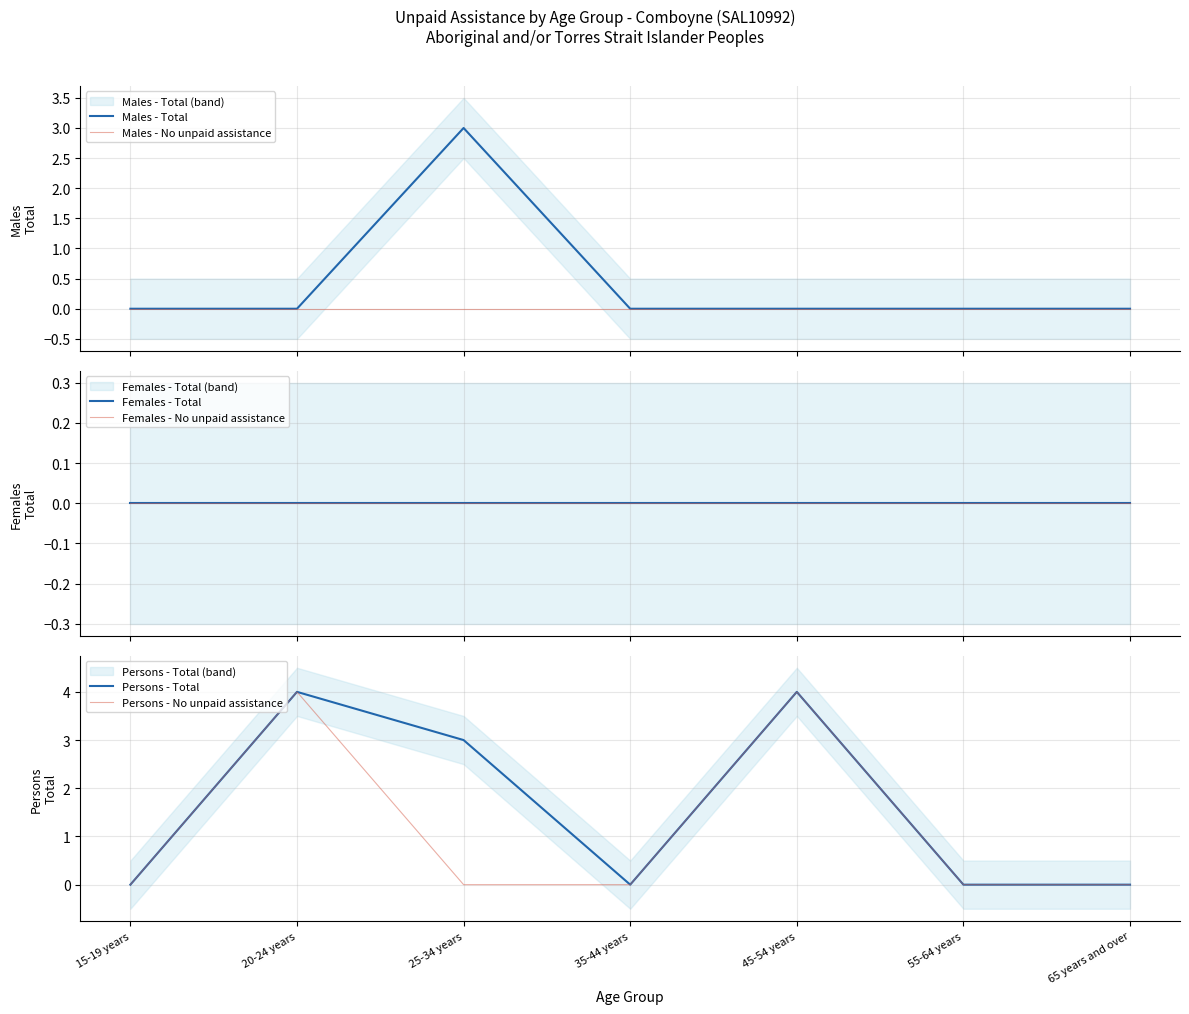

True or false: Females - No unpaid assistance and Persons - No unpaid assistance intersect in this chart.

False